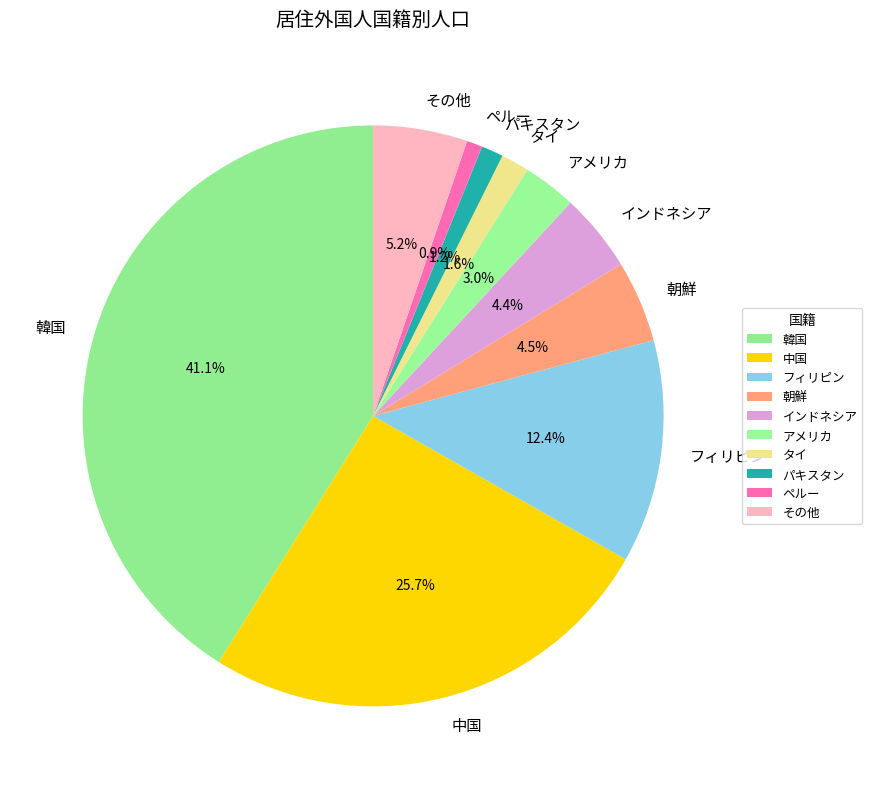

Approximately how many times larger is the value at 朝鮮 compared to 韓国?

0.1